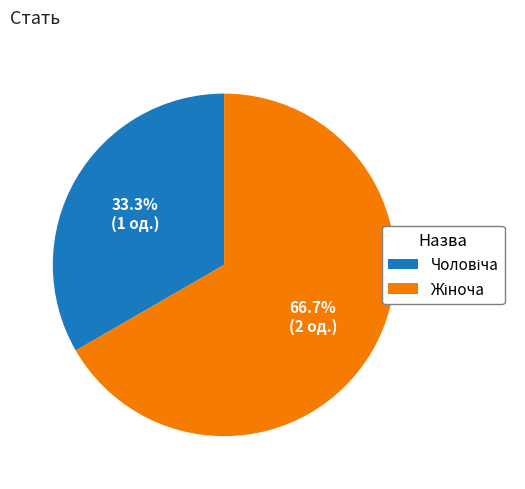

Count the number of slices in the pie.

2